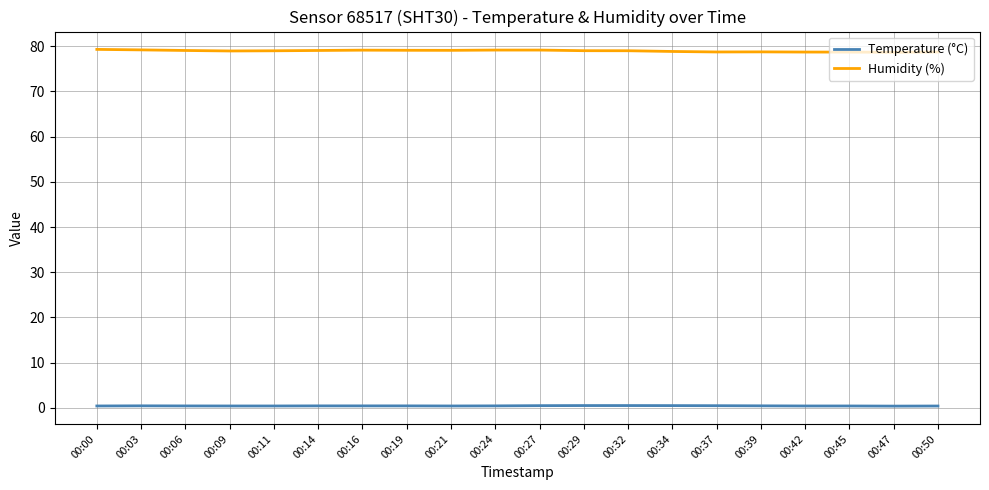

List the series in order of their peak value, lowest first.

Temperature (°C), Humidity (%)